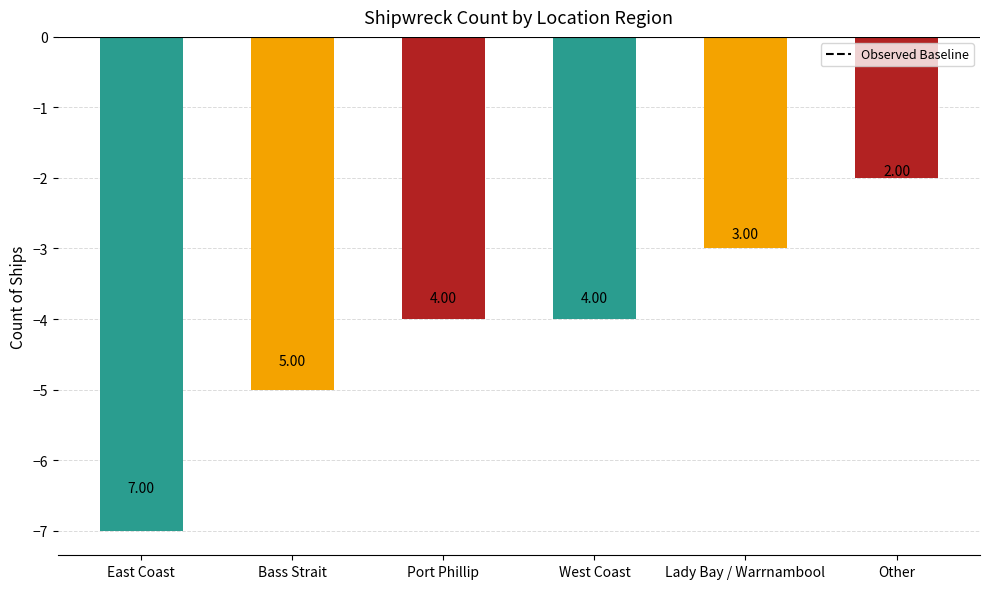

Does the chart contain any negative values?

Yes